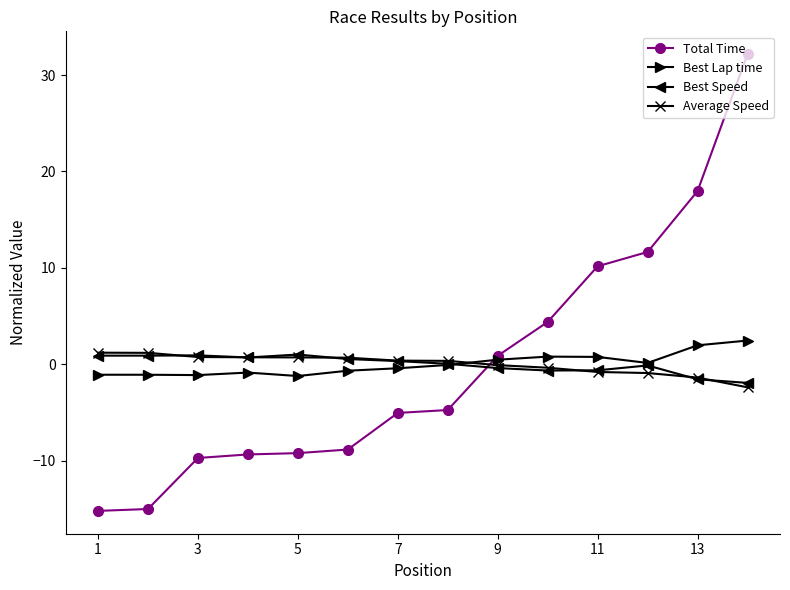

How many series are shown in this chart?

4